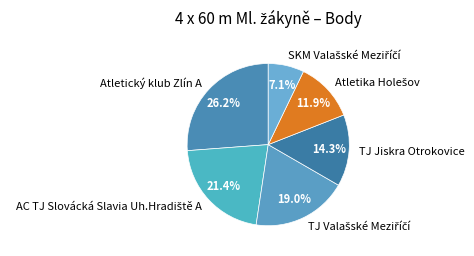

Which slice is the largest?

Atletický klub Zlín A